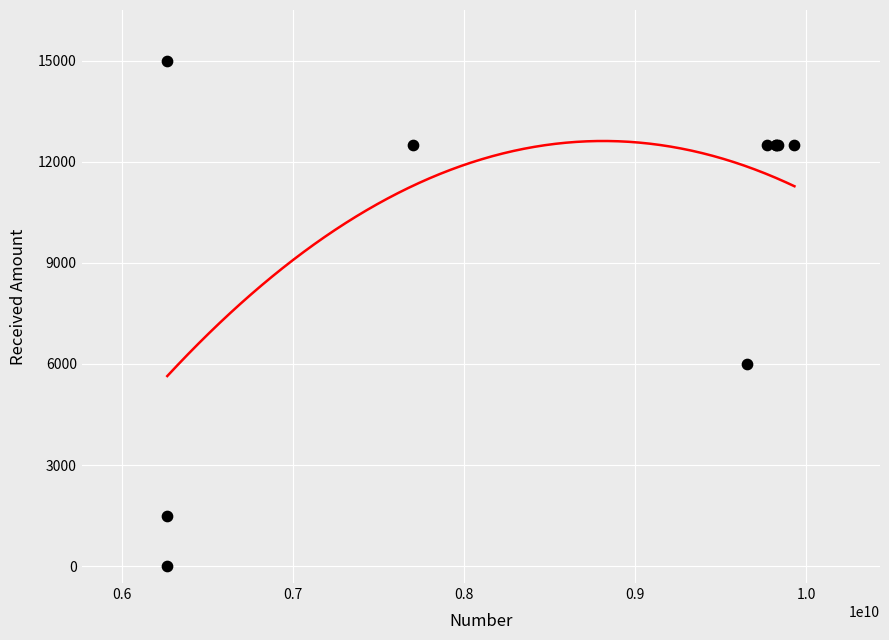

What Y value in the scatter plot is closest to 7500?

6000